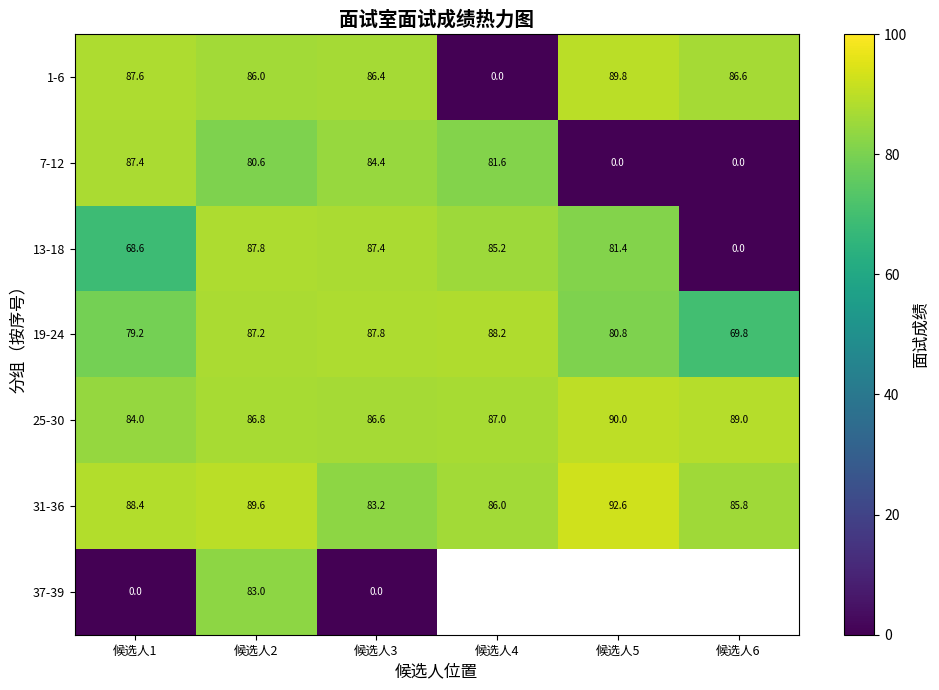

At which label does 1-6 reach its peak?

候选人5